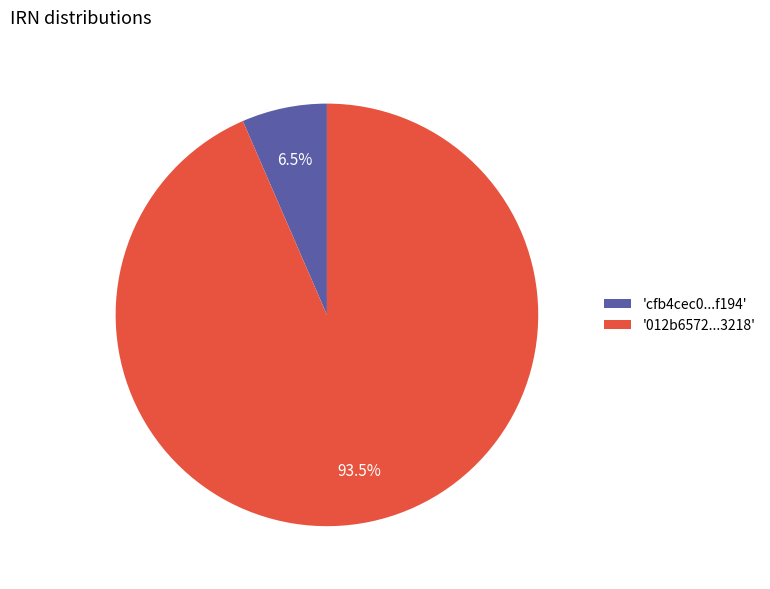

To the nearest percent, what is the difference between the largest and smallest slice percentages?

87%